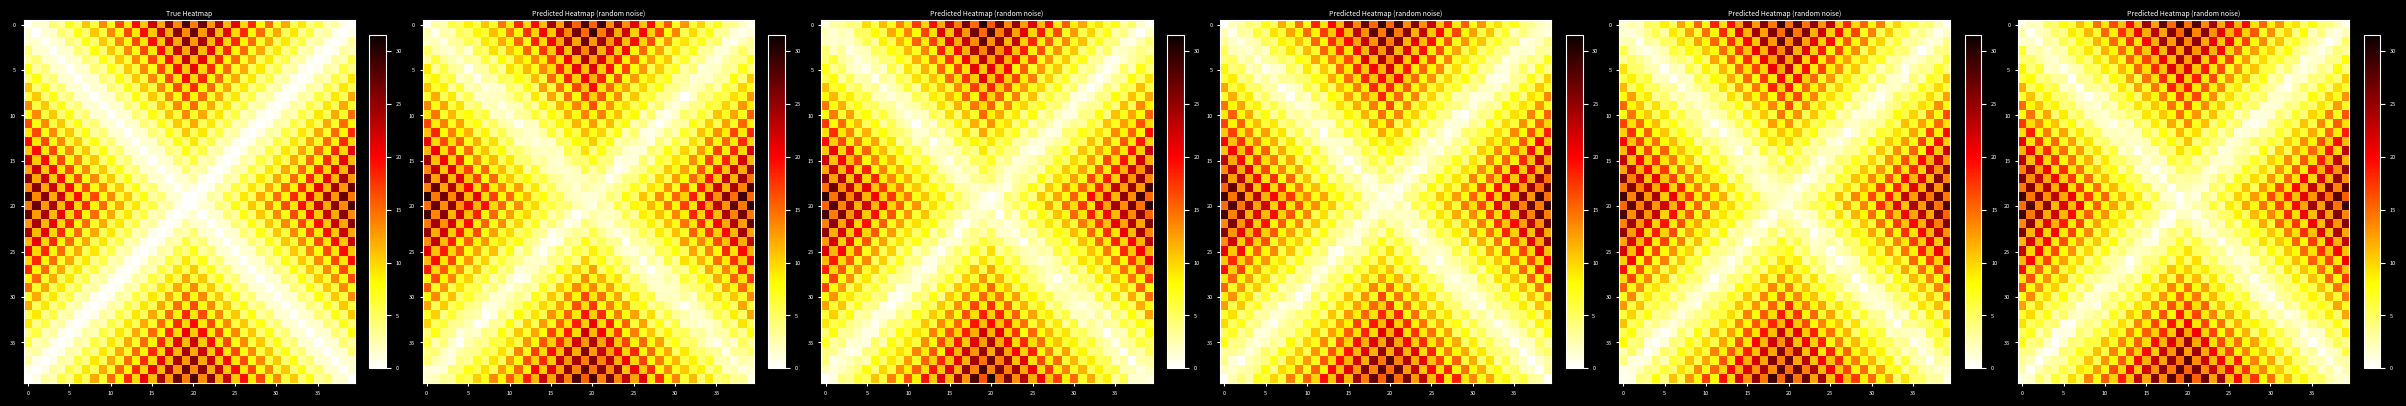

The row_35 series shows 24.4 at 20. True or false?

True